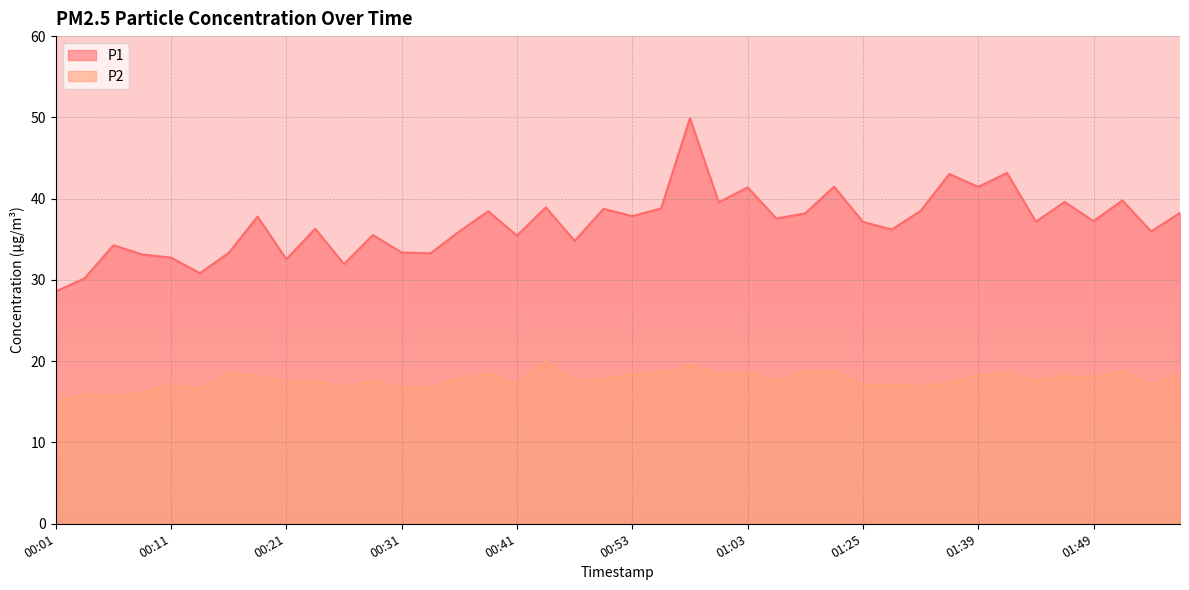

True or false: P2 has more than 1 interior local peaks.

True